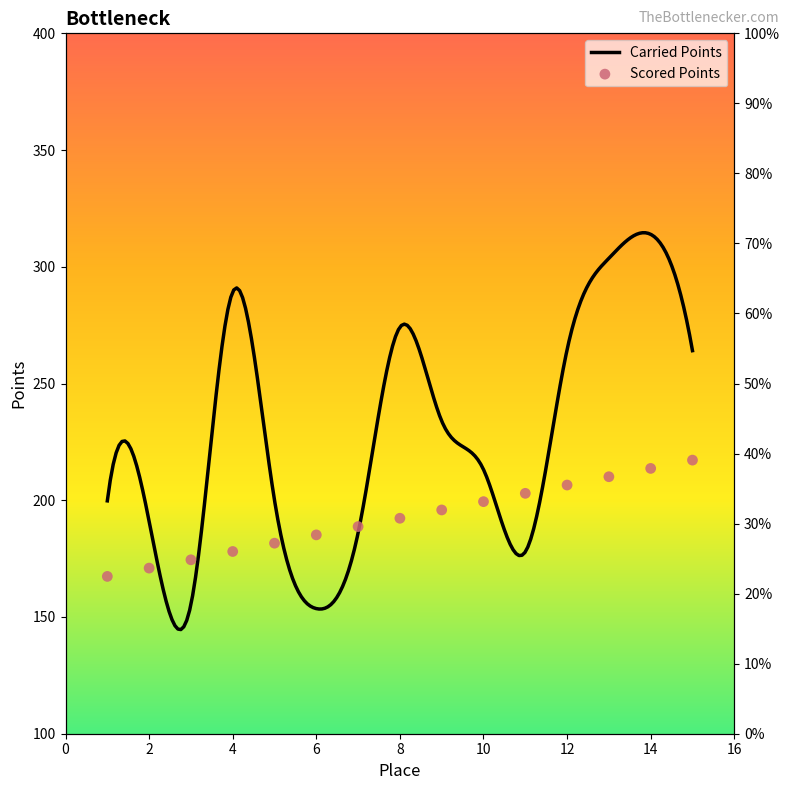

Approximately how many times larger is the value at 2 compared to 7?

0.9